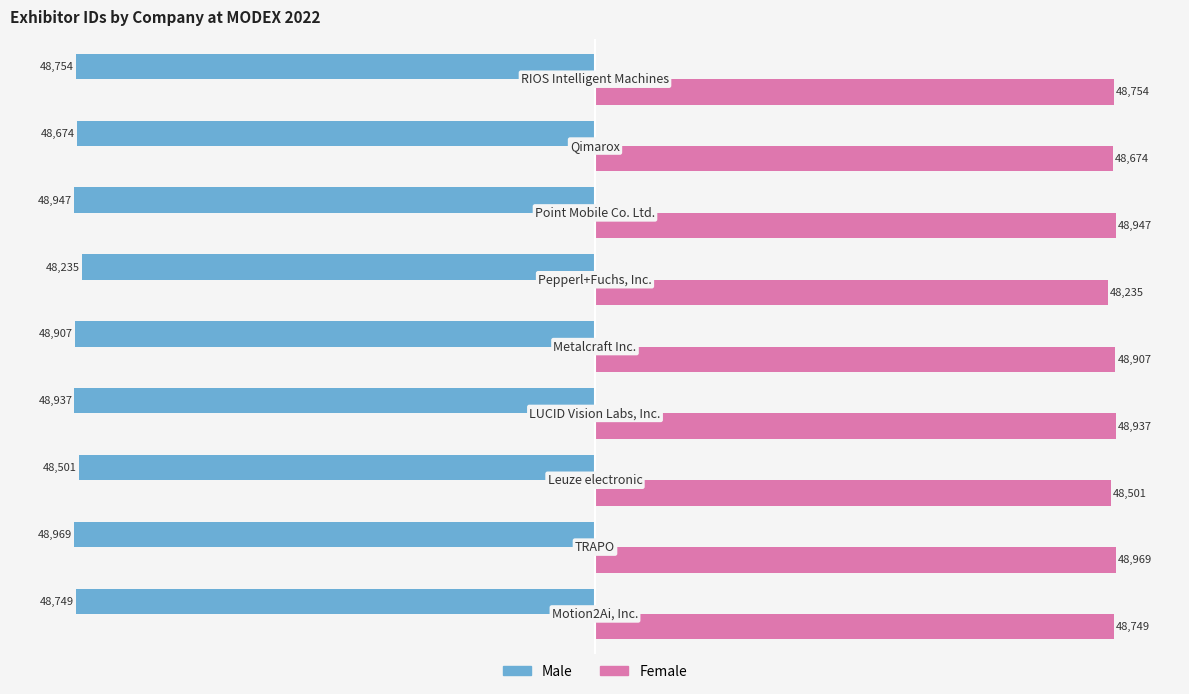

What is the sum of all Male values?

-438673